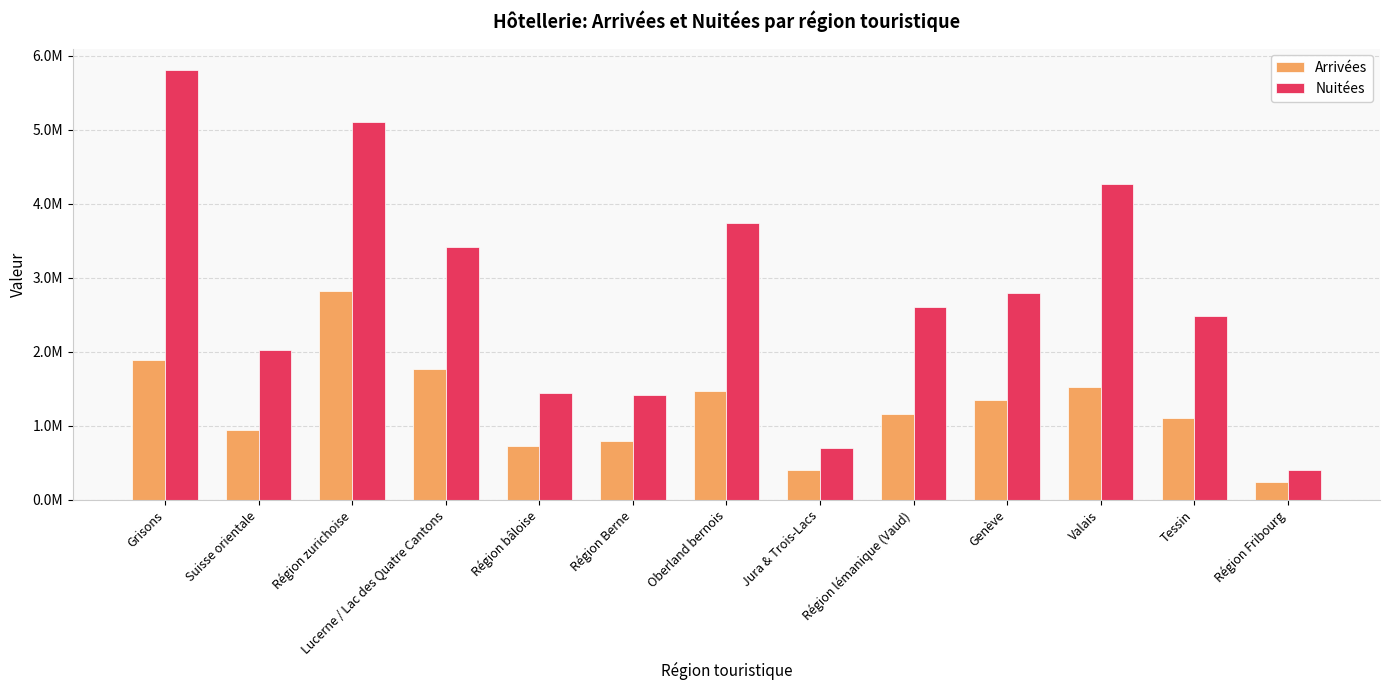

Which category has the lowest value in the Arrivées series?

Région Fribourg